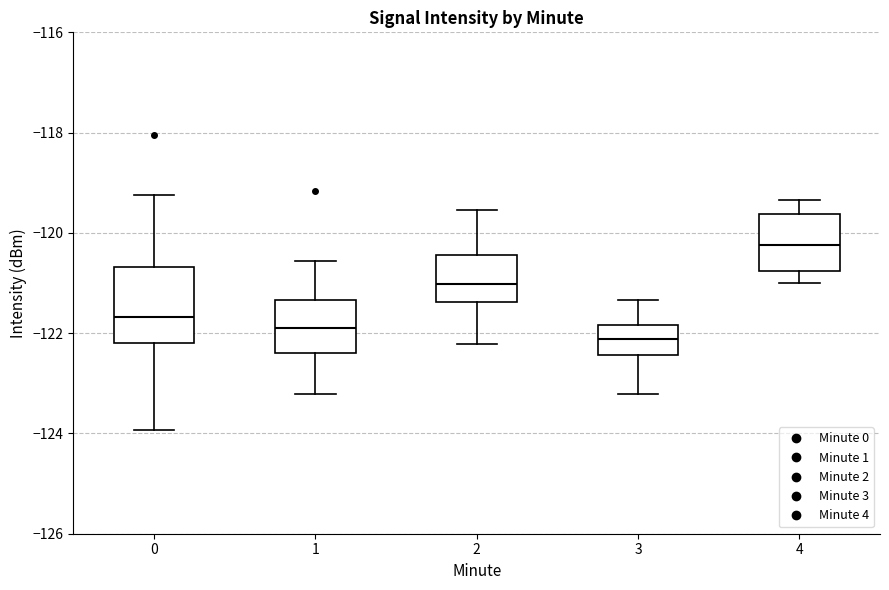

Reading left to right, read every box against the y-axis: the position of its median line, the range the box covers, and the ends of its whiskers. The values are not printed on the chart, so give them approximately, as read against the axis.

0: median -121.6, box -122.2 to -120.6, whiskers -124.0 to -119.2
1: median -122.0, box -122.4 to -121.4, whiskers -123.2 to -120.6
2: median -121.0, box -121.4 to -120.4, whiskers -122.2 to -119.6
3: median -122.2, box -122.4 to -121.8, whiskers -123.2 to -121.4
4: median -120.2, box -120.8 to -119.6, whiskers -121.0 to -119.4